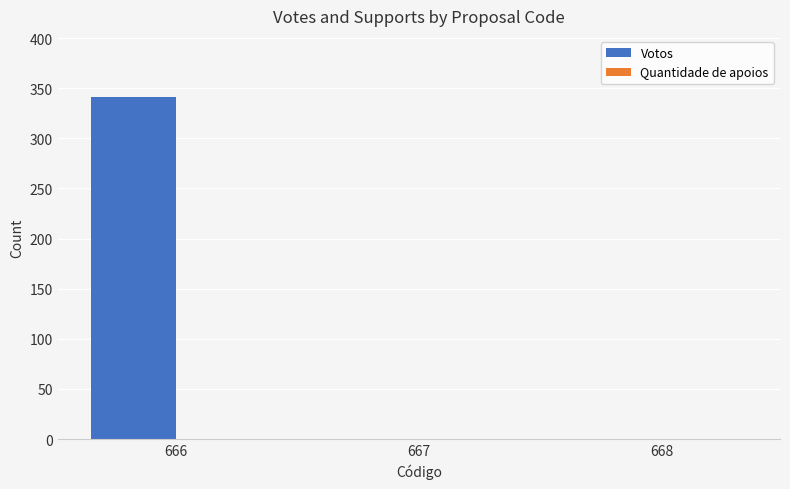

Reading left to right, transcribe all the data shown in this chart.

666=341	667=0	668=0